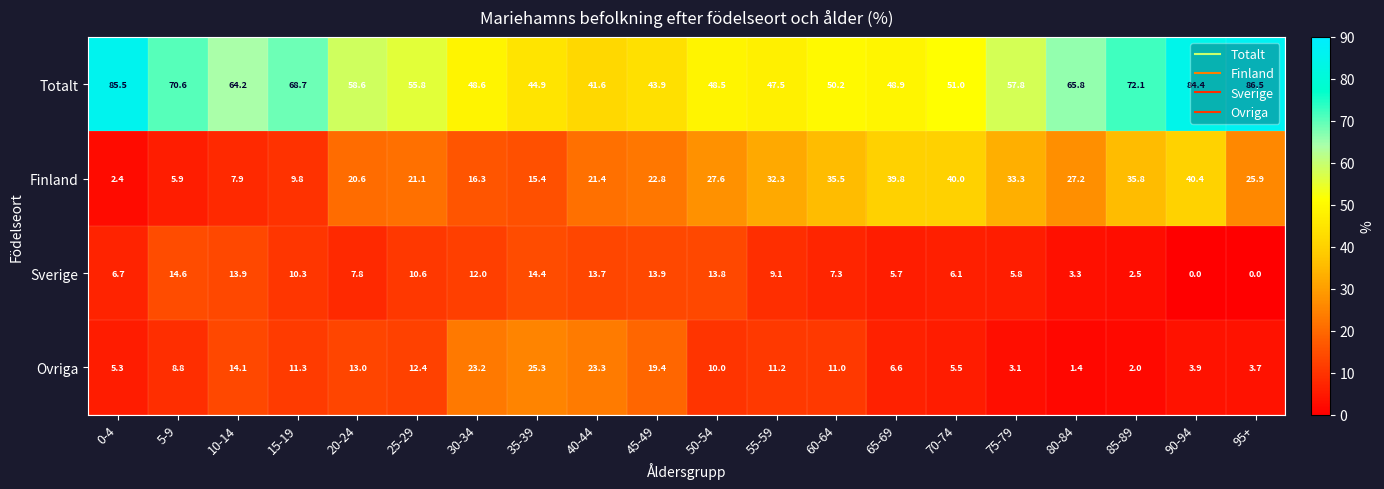

What is the difference between the second highest and minimum values in the Finland series?

37.6